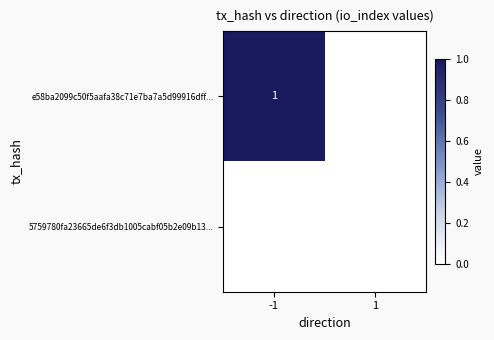

What is the total value across all series at -1?

1